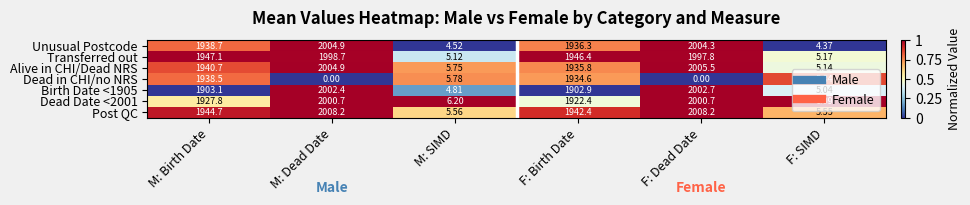

Which category has the highest value in the Unusual Postcode series?

M: Dead Date